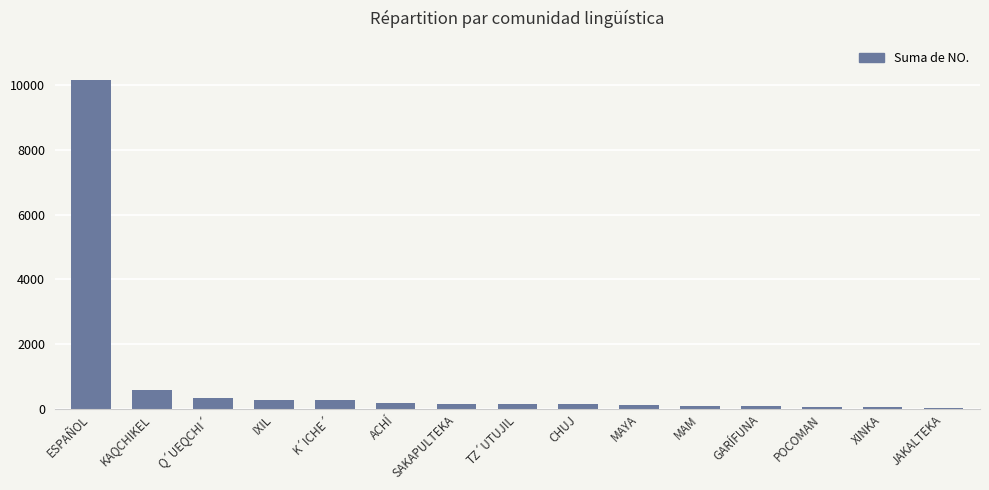

What is the greatest value displayed?

10141